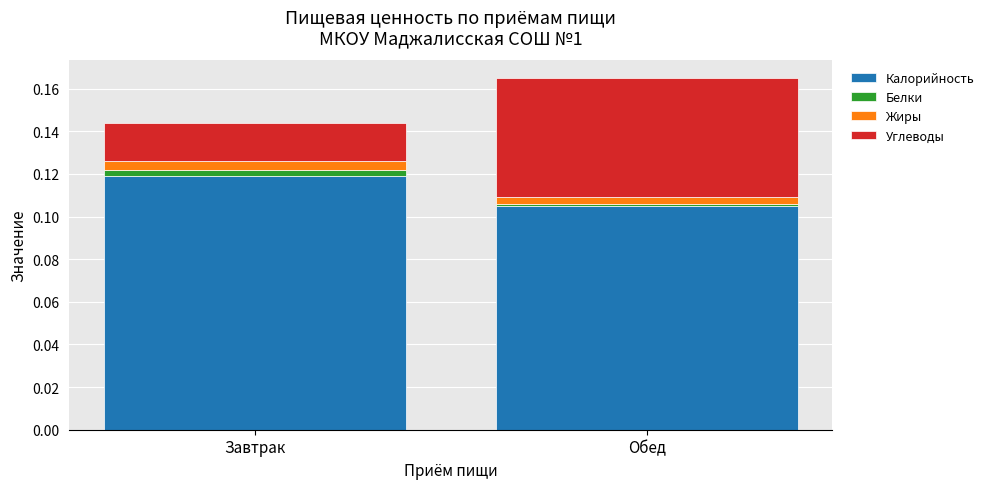

The value of Калорийность at Завтрак is 0.0. True or false?

False